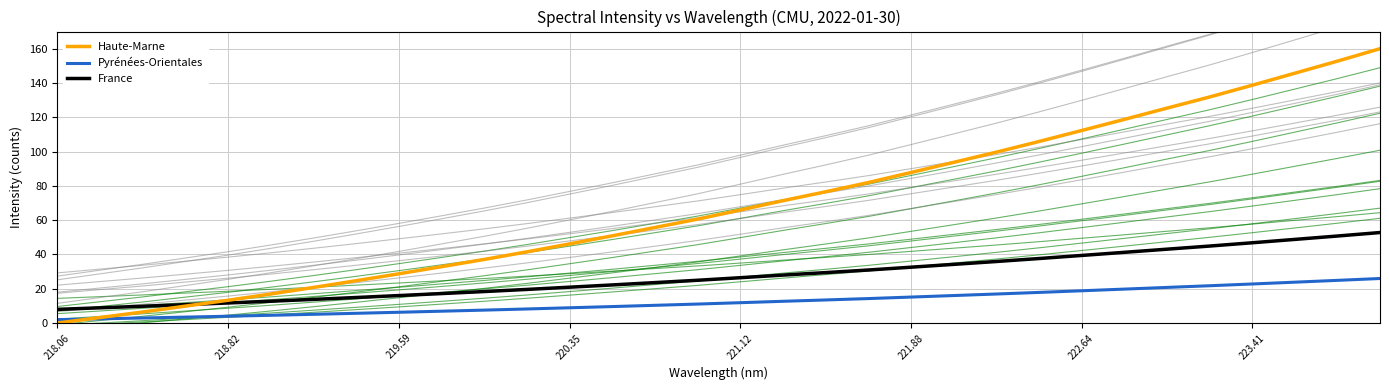

What is the highest value of the France series?

52.8